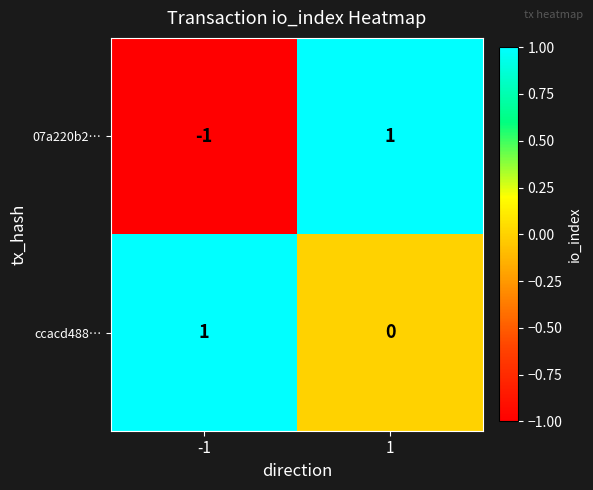

List the series in order of their overall mean, highest first.

ccacd488…, 07a220b2…